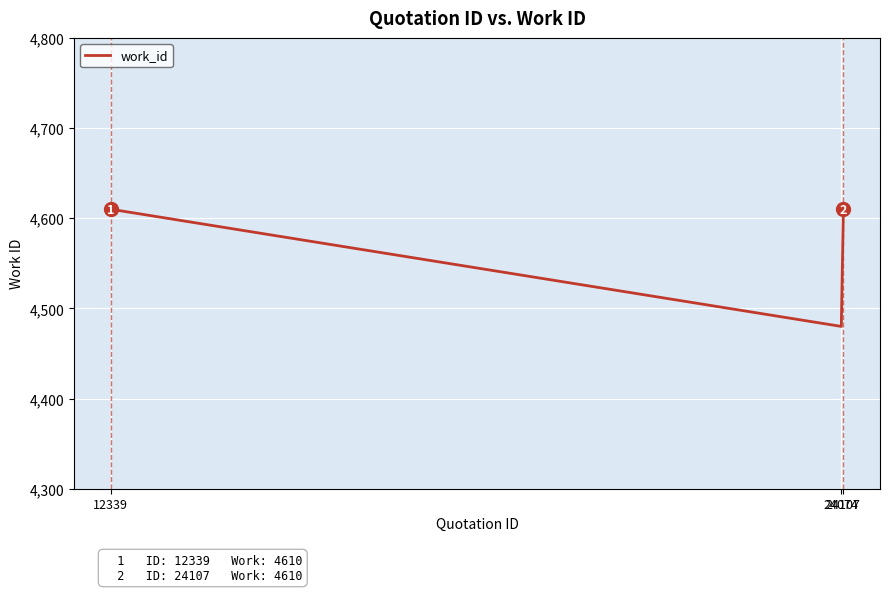

Reading right to left, what are all the values shown in this chart?

24107=4610	24074=4480	12339=4610